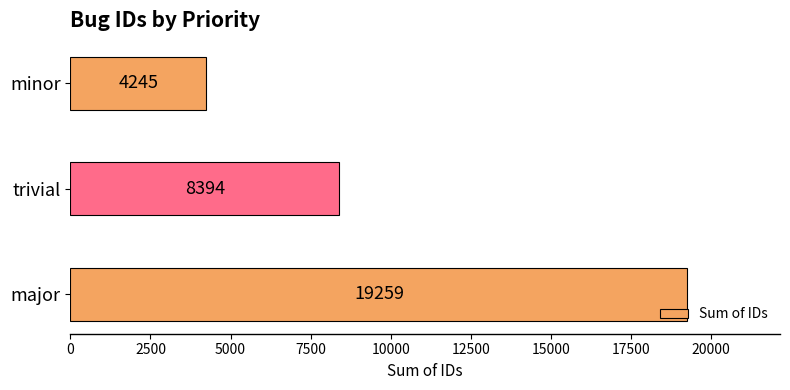

Is it true that the value at trivial is 8394?

True